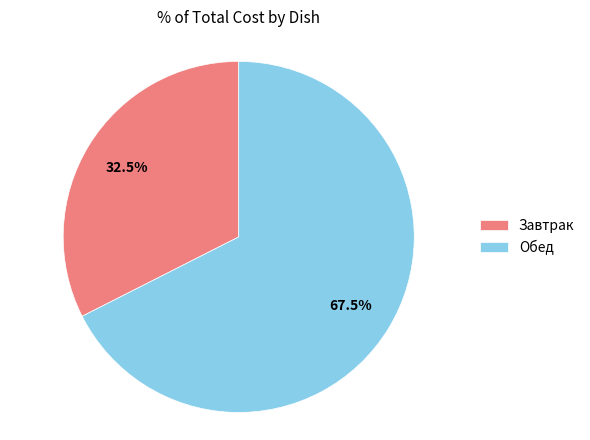

What is the ratio of the value at Обед to the value at Завтрак?

2.1